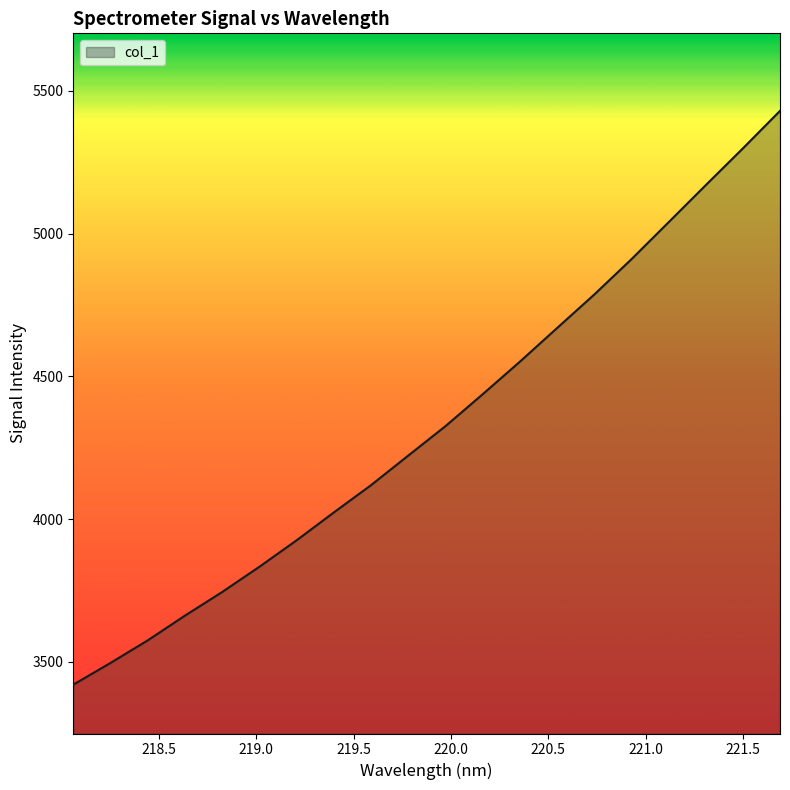

What is the minimum value shown in the chart?

3420.4